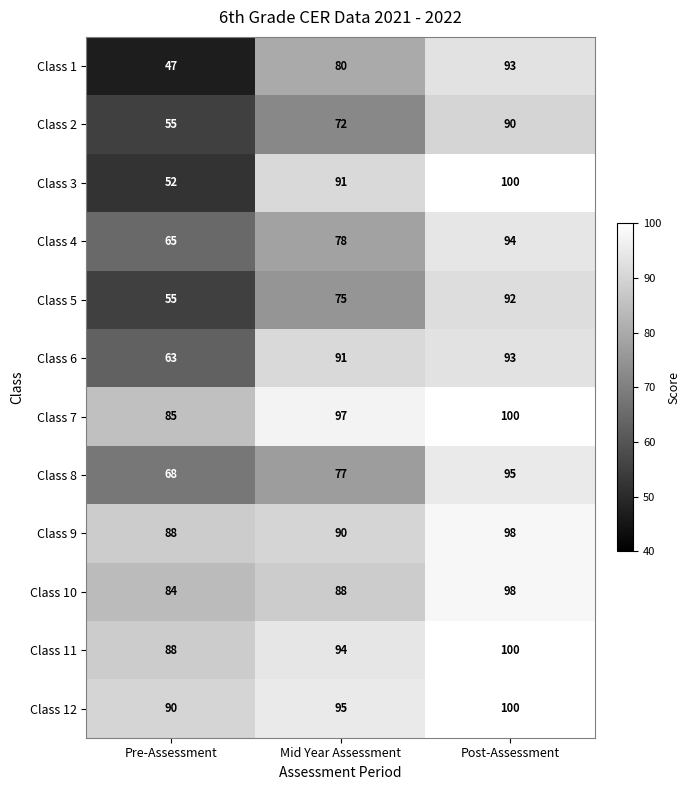

Which category has the lowest value across all series?

Pre-Assessment